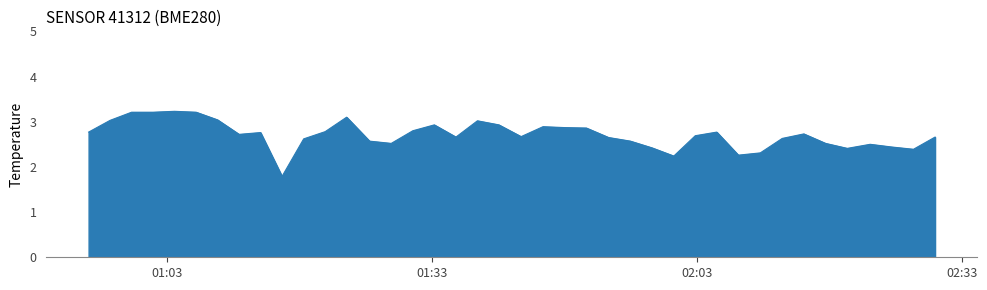

What is the difference between the maximum and minimum values?

1.4